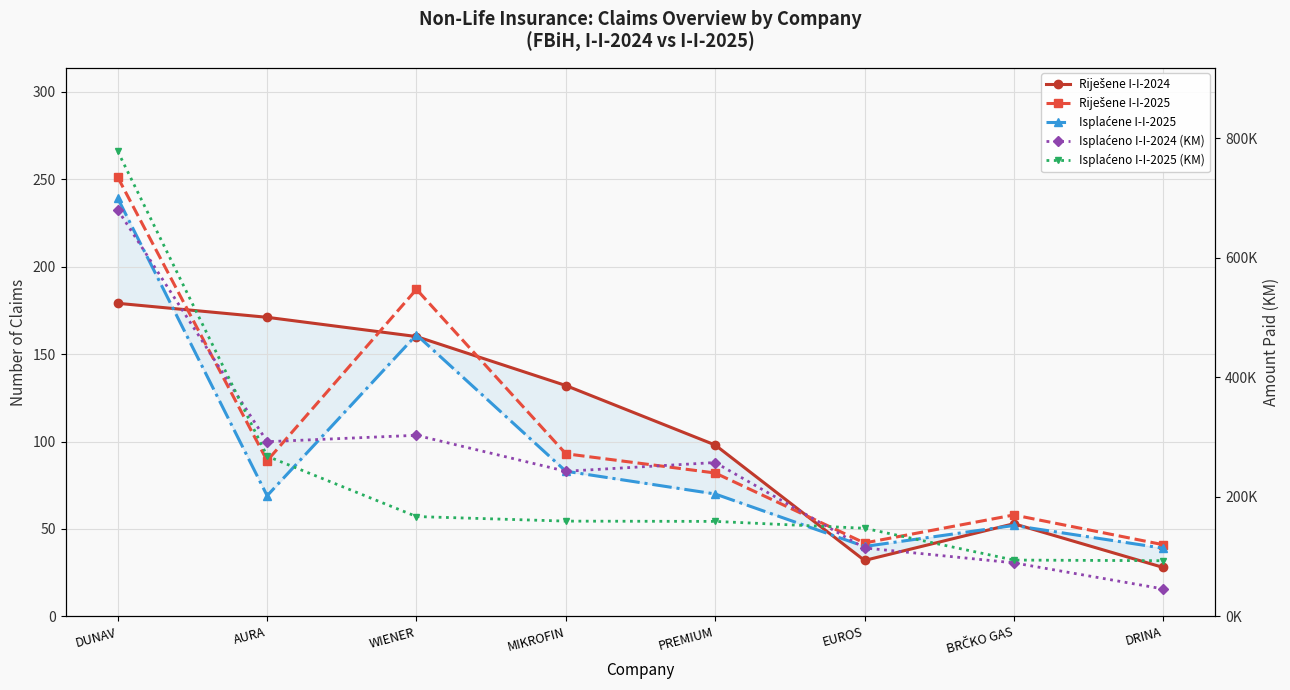

What is the difference between the maximum and minimum values in the Isplaćeno I-I-2025 (KM) series?

684455